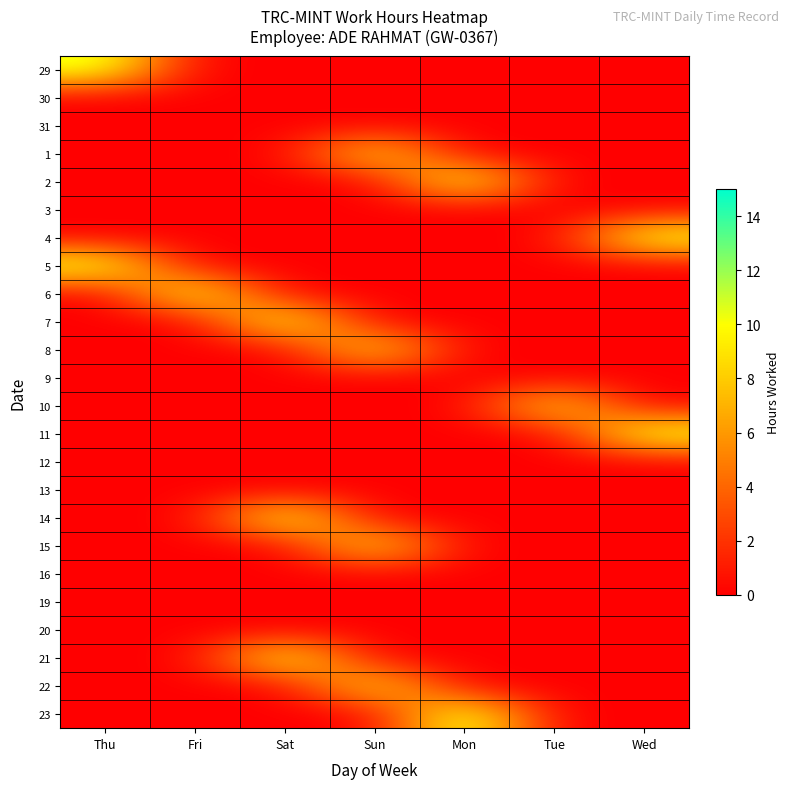

Which series changed the most between Fri and Tue?

6